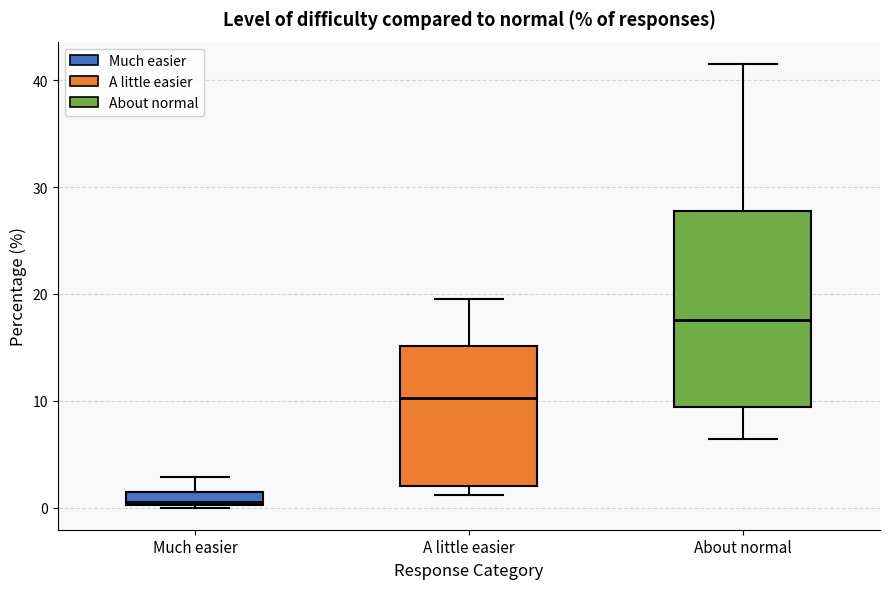

Which box has the highest median line?

About normal